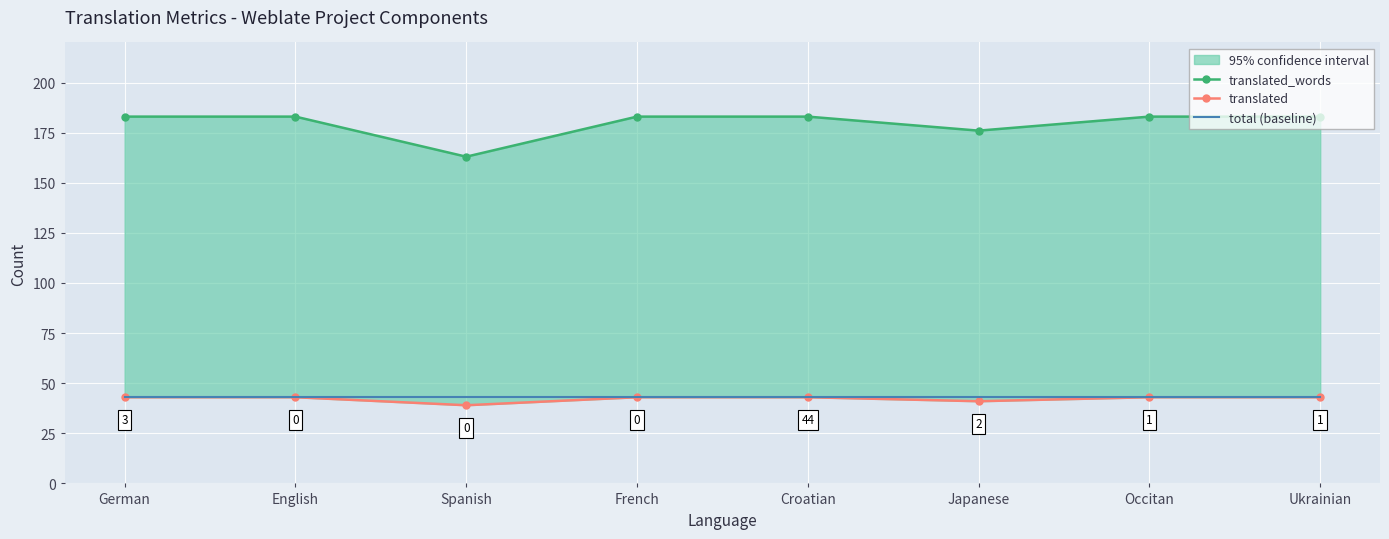

List the labels in order of translated value, largest first.

German, English, French, Croatian, Occitan, Ukrainian, Japanese, Spanish